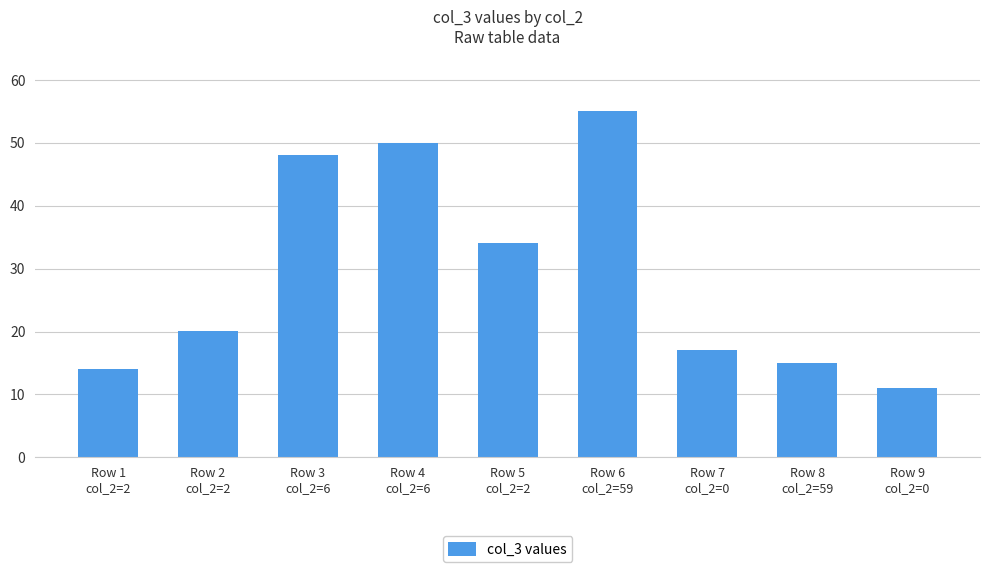

Which label corresponds to the largest value in the chart?

Row 6
col_2=59